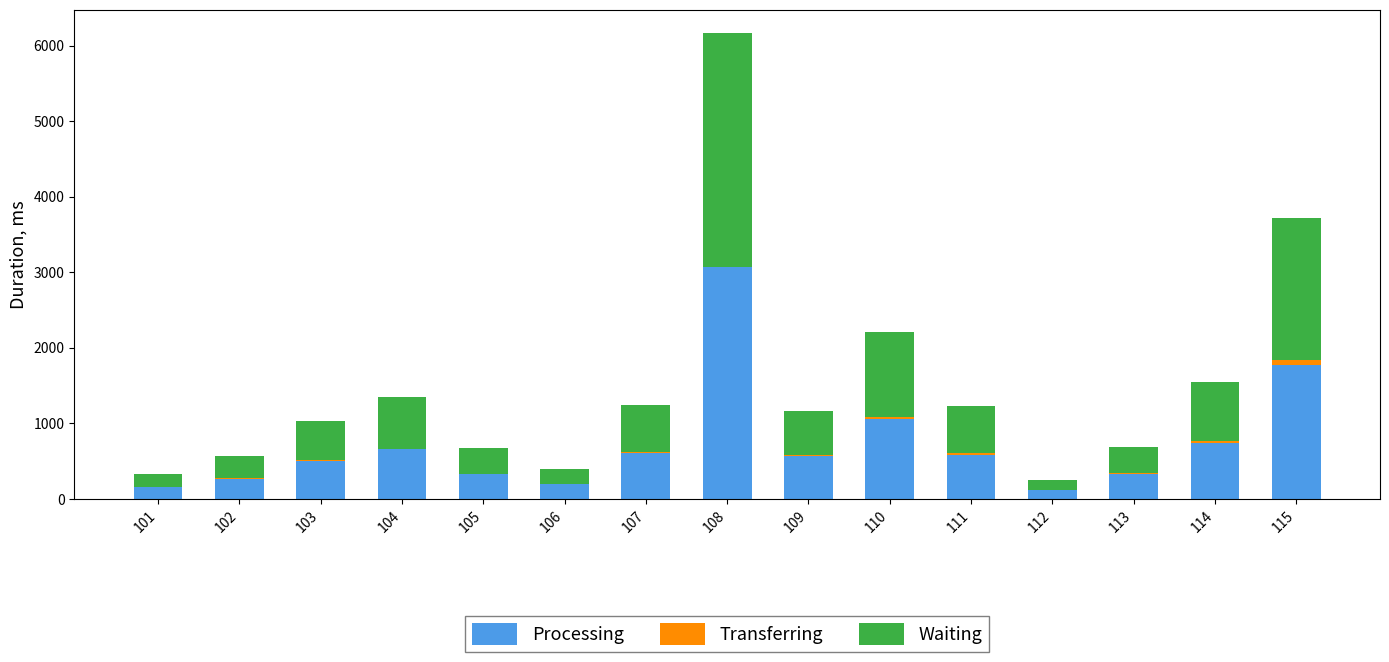

At which category is the sum across all series the highest?

108